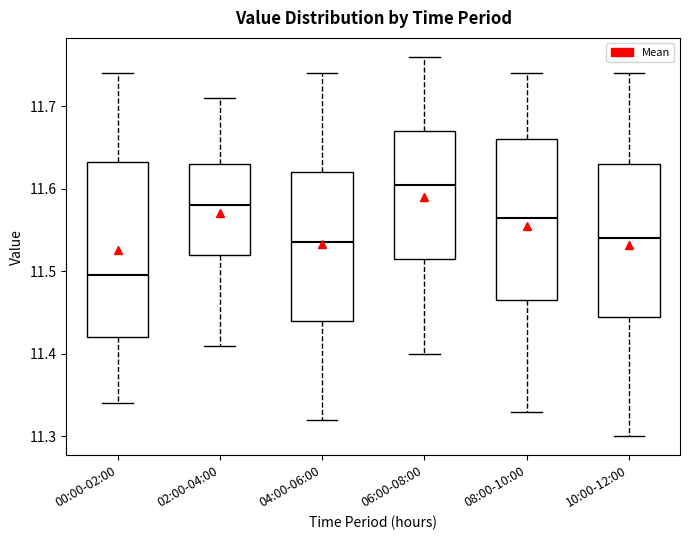

Which box has the highest median line?

06:00-08:00